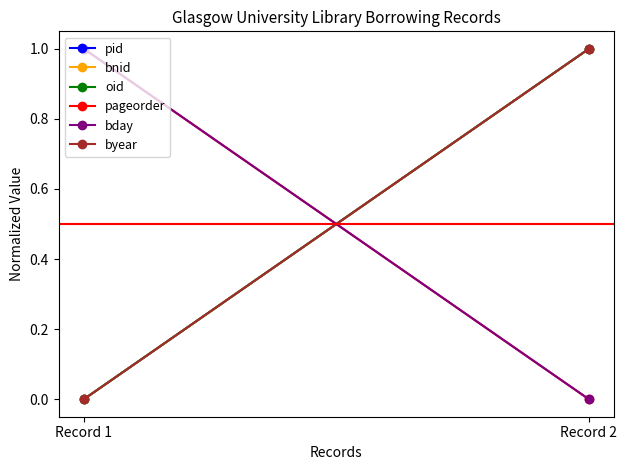

Reading left to right, what are all the values shown in this chart?

pid: 0	1
bnid: 0	1
oid: 0	1
pageorder: 1	0
bday: 1	0
byear: 0	1